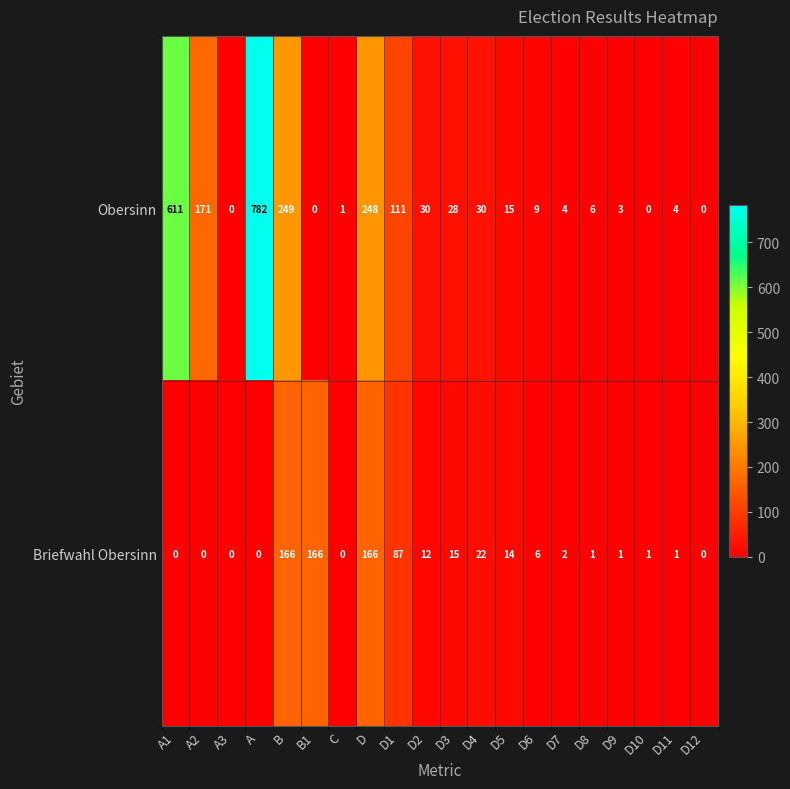

Where does the Briefwahl Obersinn series first go above 2?

B